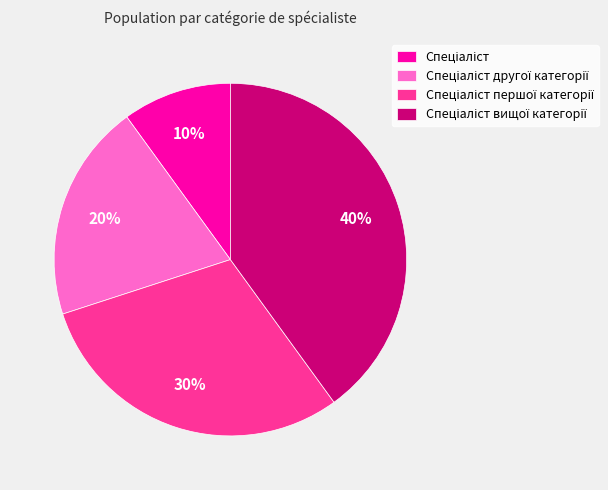

How many segments does this pie chart have?

4